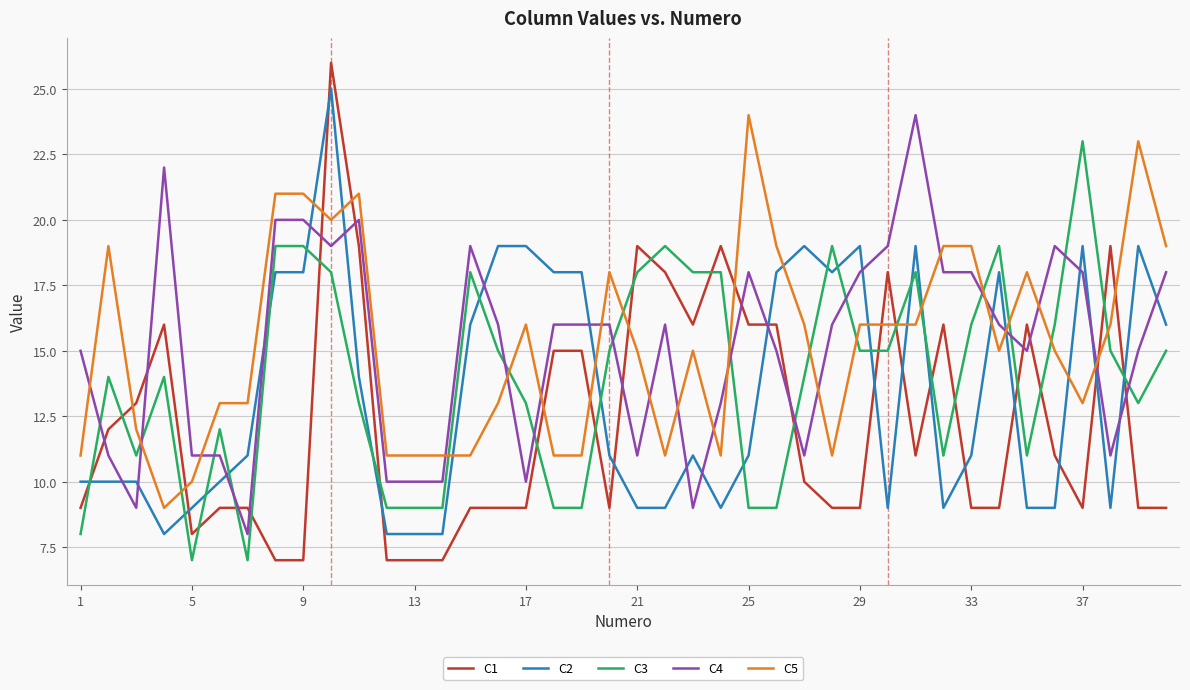

Does the chart have visible grid lines?

Yes